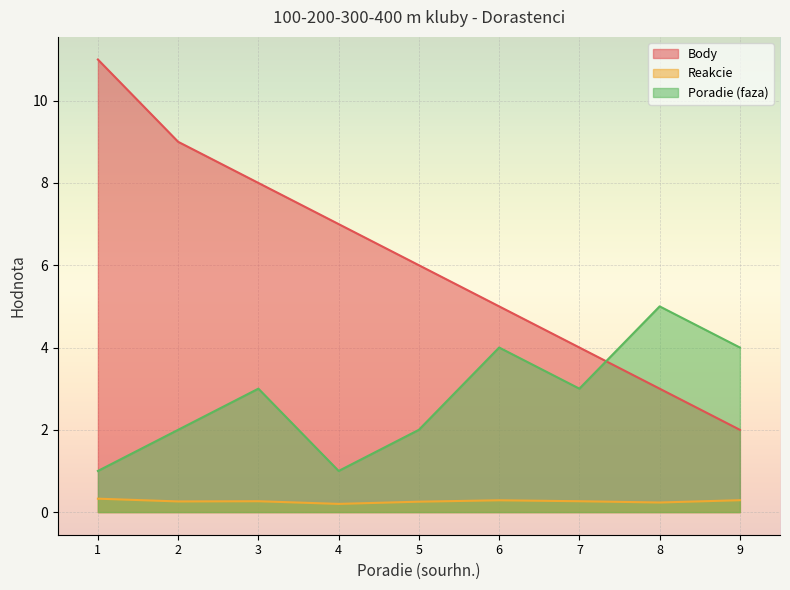

The Poradie (faza) series shows 1.0 at 1. True or false?

True